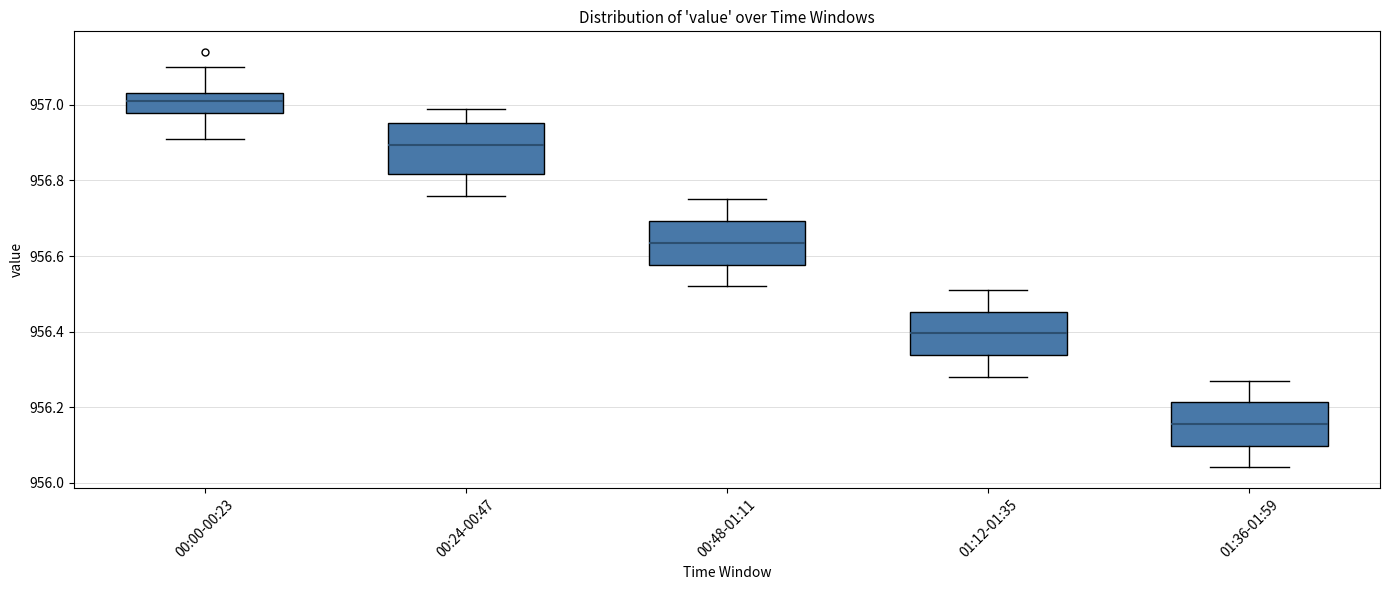

Reading left to right, transcribe this box plot: for each box, give where its median line is, the range the box spans, and where its two whiskers end, as read against the y-axis. The values are not printed on the chart, so give them approximately, as read against the axis.

00:00-00:23: median 957.02, box 956.98 to 957.04, whiskers 956.92 to 957.10
00:24-00:47: median 956.90, box 956.82 to 956.96, whiskers 956.76 to 957.00
00:48-01:11: median 956.64, box 956.58 to 956.70, whiskers 956.52 to 956.76
01:12-01:35: median 956.40, box 956.34 to 956.46, whiskers 956.28 to 956.52
01:36-01:59: median 956.16, box 956.10 to 956.22, whiskers 956.04 to 956.28